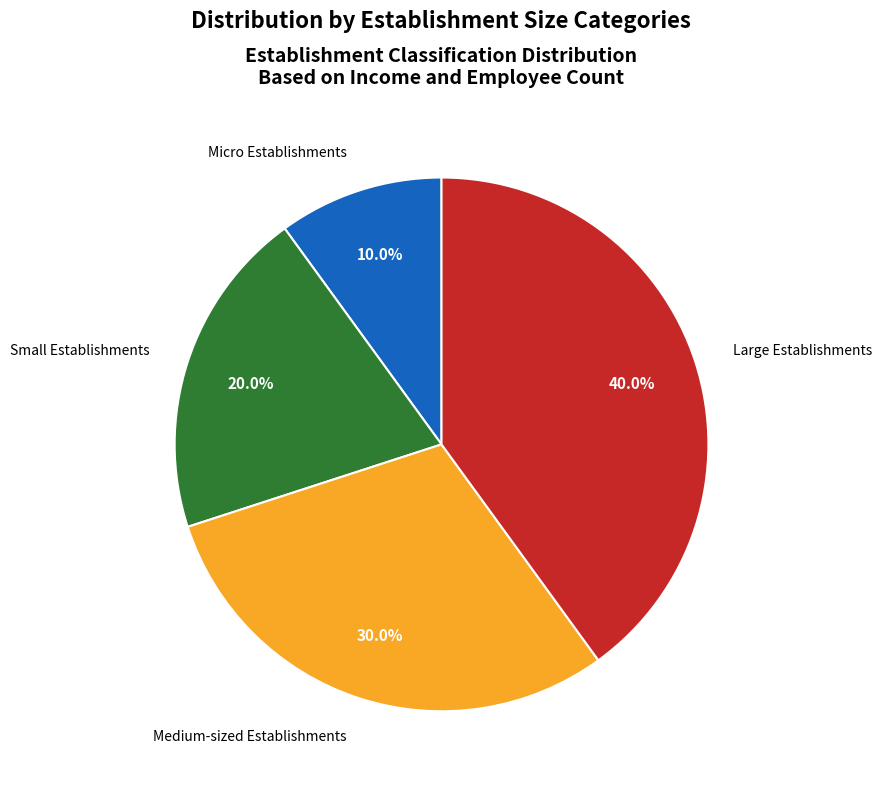

To the nearest percent, what is the combined percentage of Small Establishments and Micro Establishments?

30%